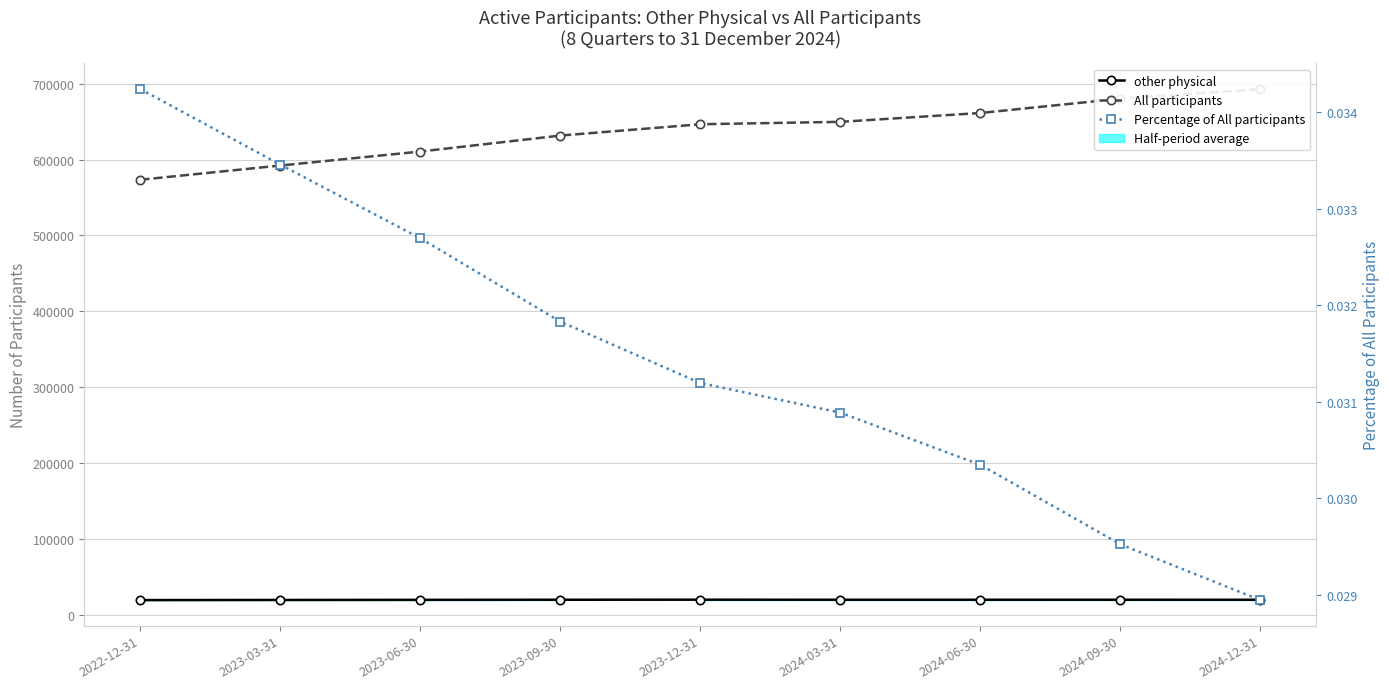

True or false: Percentage of All participants and All participants intersect in this chart.

False